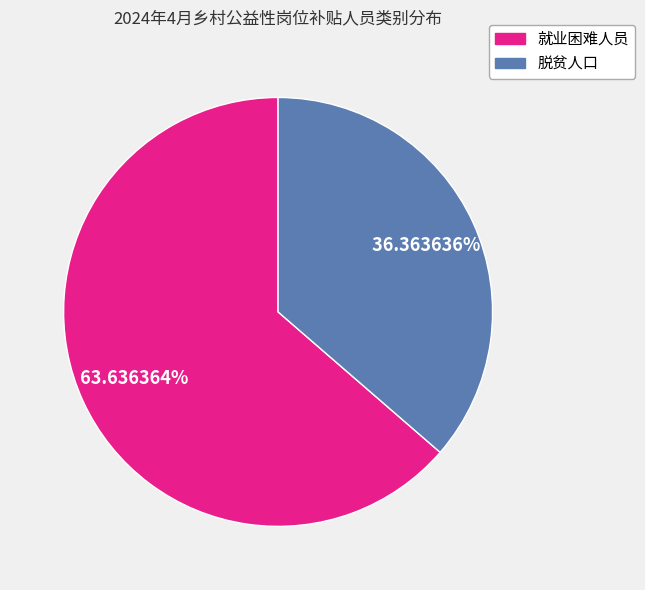

The 脱贫人口 slice represents 36% of the pie. True or false?

True